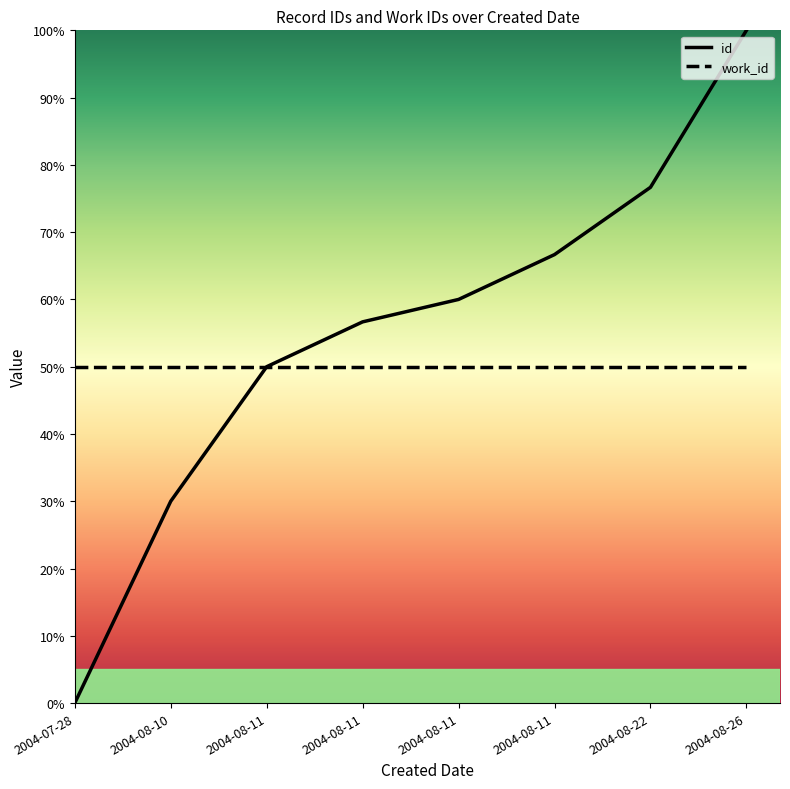

Count the number of data series in this chart.

2